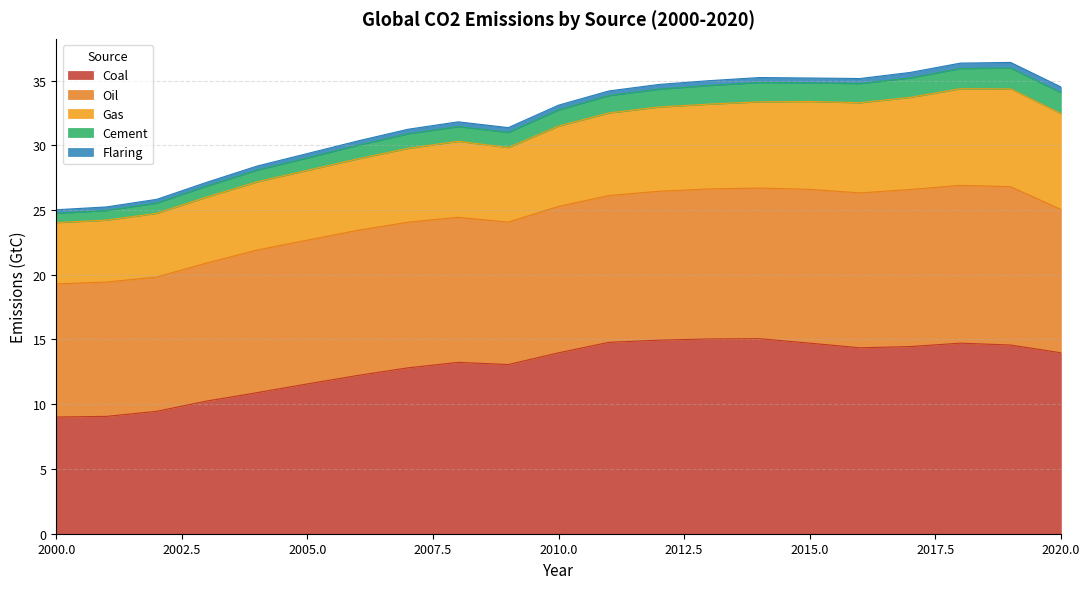

Which has a higher value, 2012 or 2009?

2012